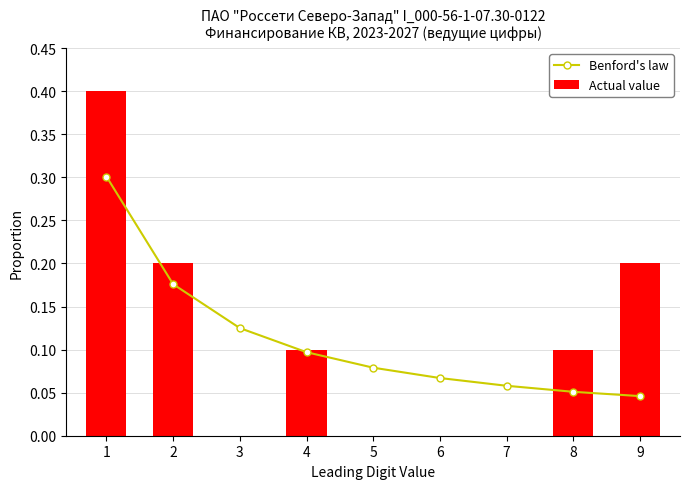

What is the difference between the maximum and second lowest values in the Actual value series?

0.4